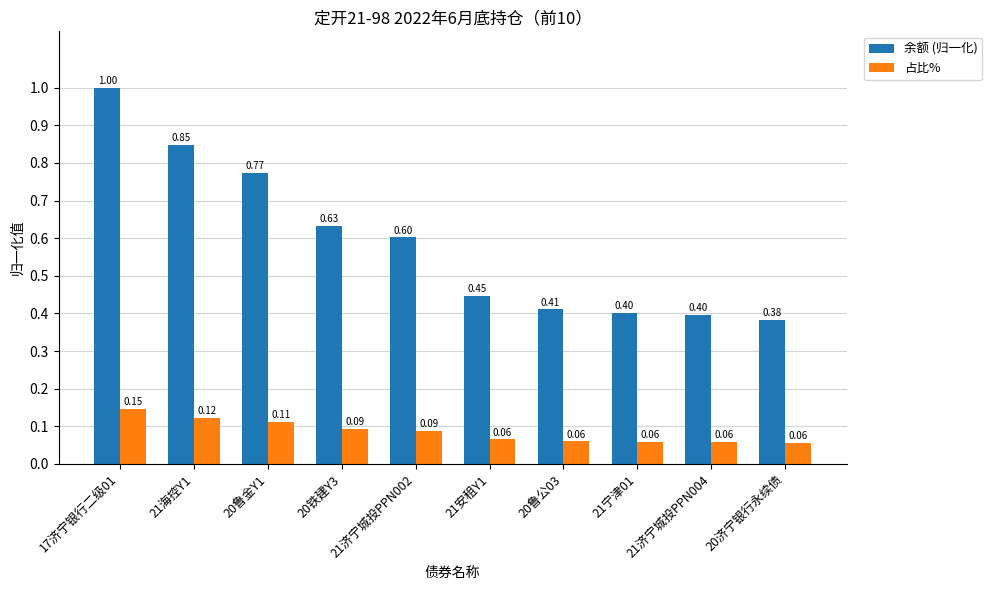

List the series in order of their overall mean, lowest first.

占比%, 余额 (归一化)